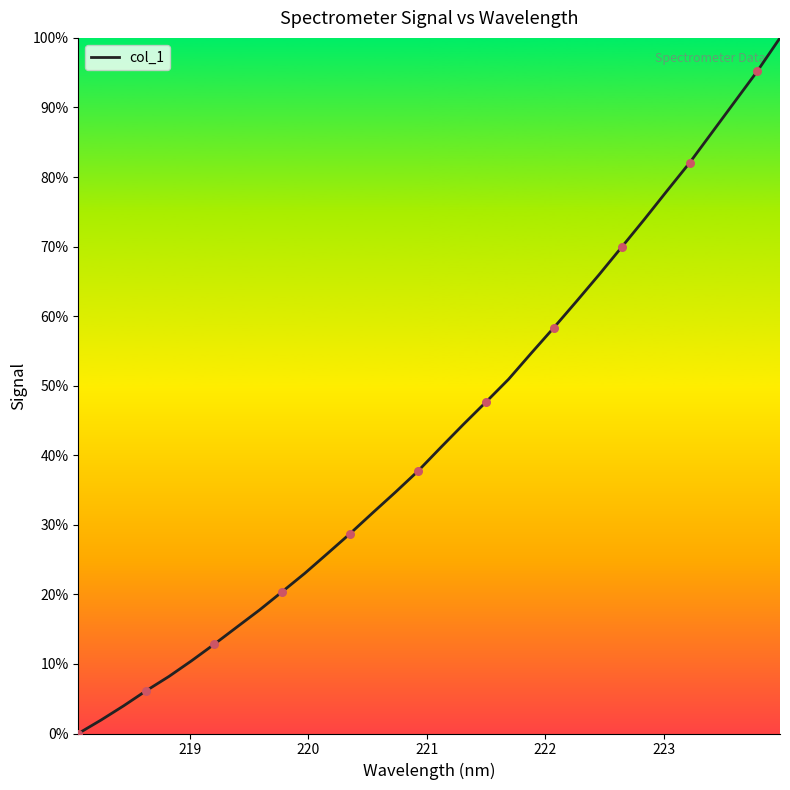

What is the maximum value shown in the chart?

100.0